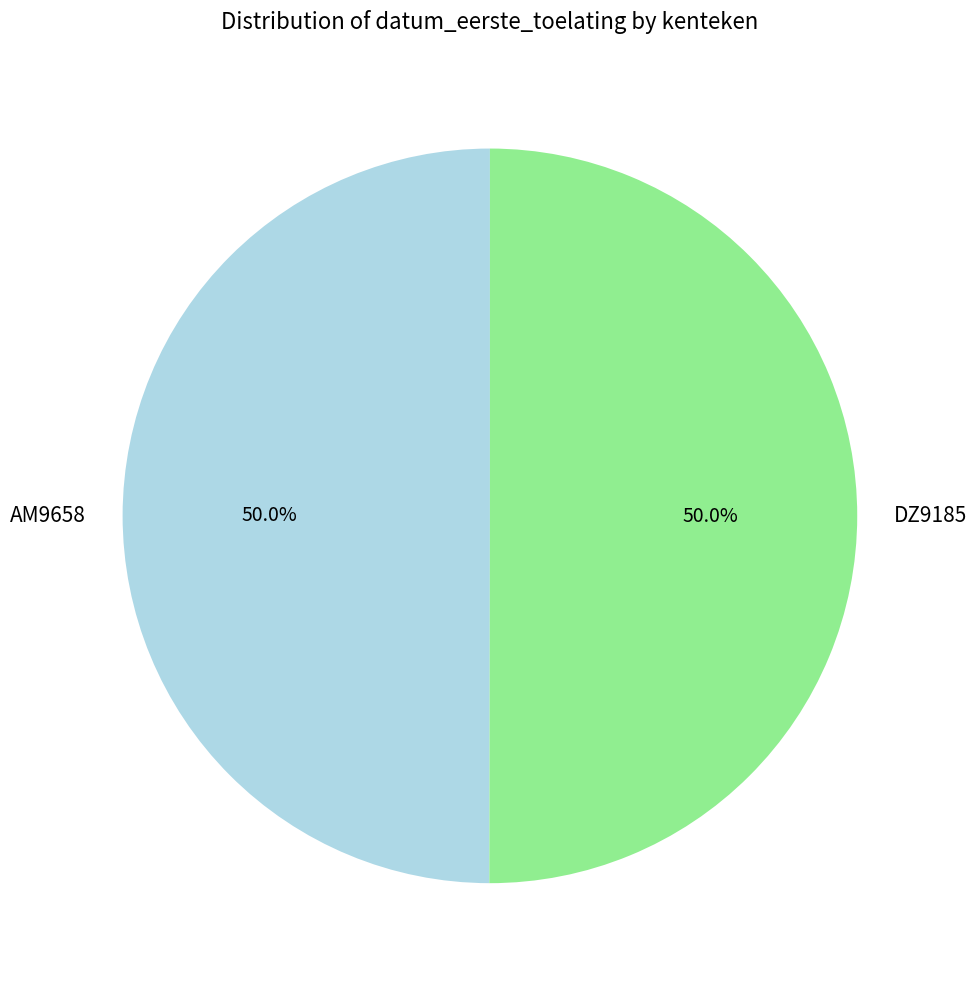

What is the total percentage of DZ9185 and AM9658?

100.0%